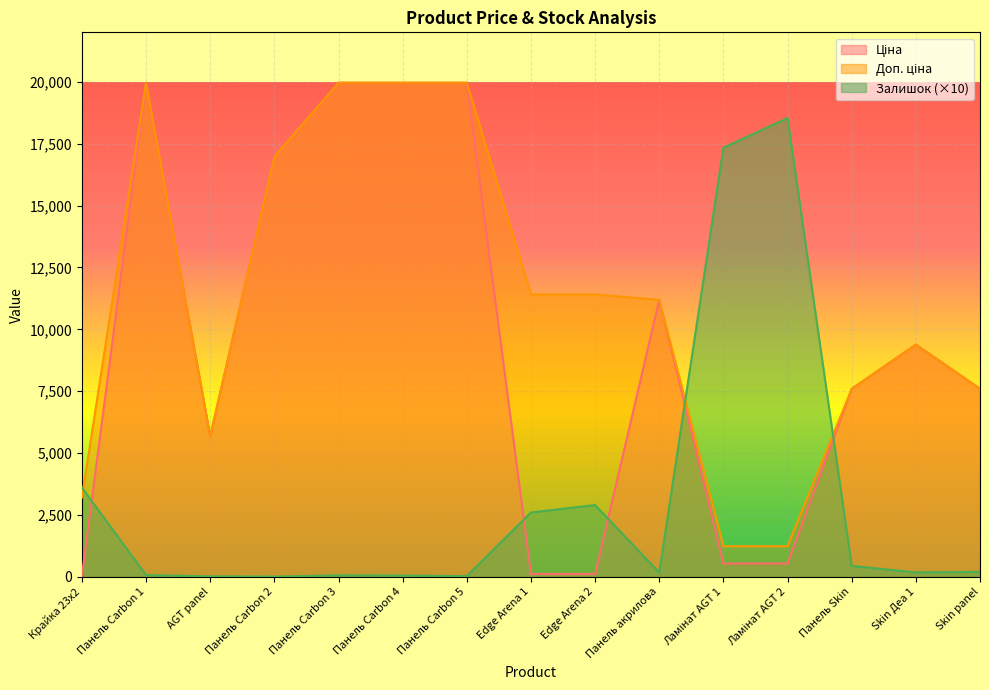

The value of Ціна at Ламінат AGT 1 is 539.0. True or false?

True